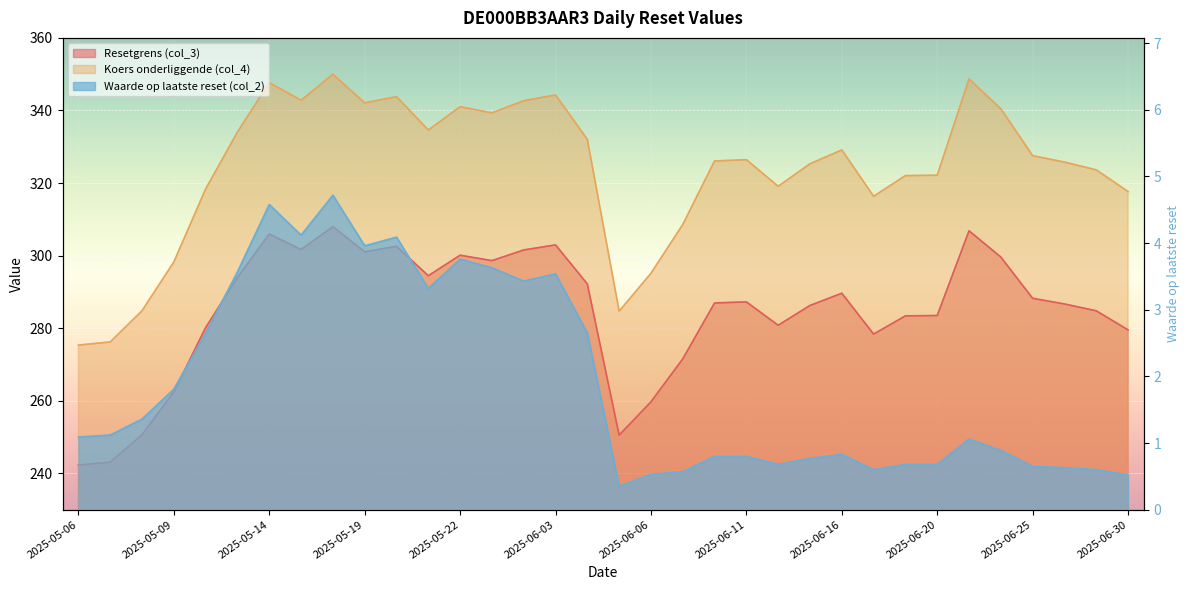

True or false: Waarde op laatste reset (col_2) has a value of 1.3 at 2025-06-04.

False